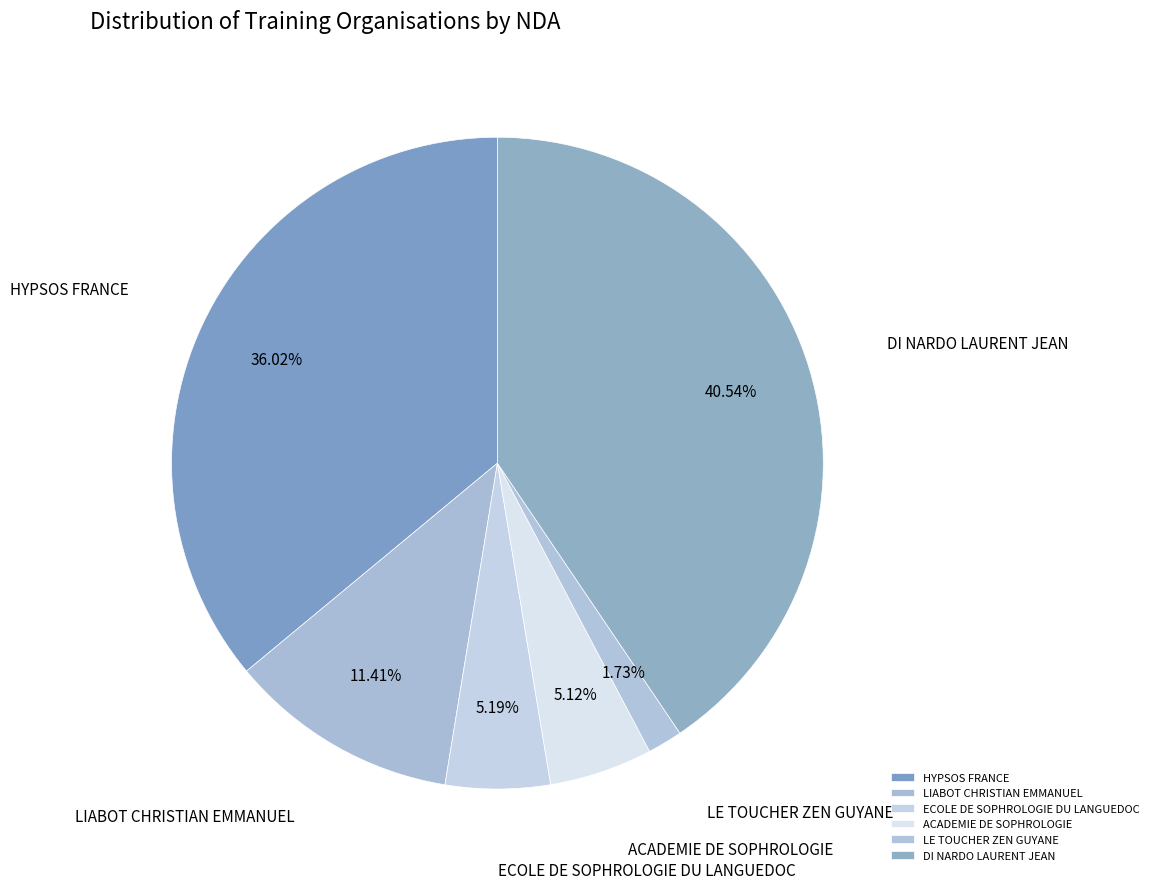

To the nearest percent, what portion does LE TOUCHER ZEN GUYANE represent?

2%